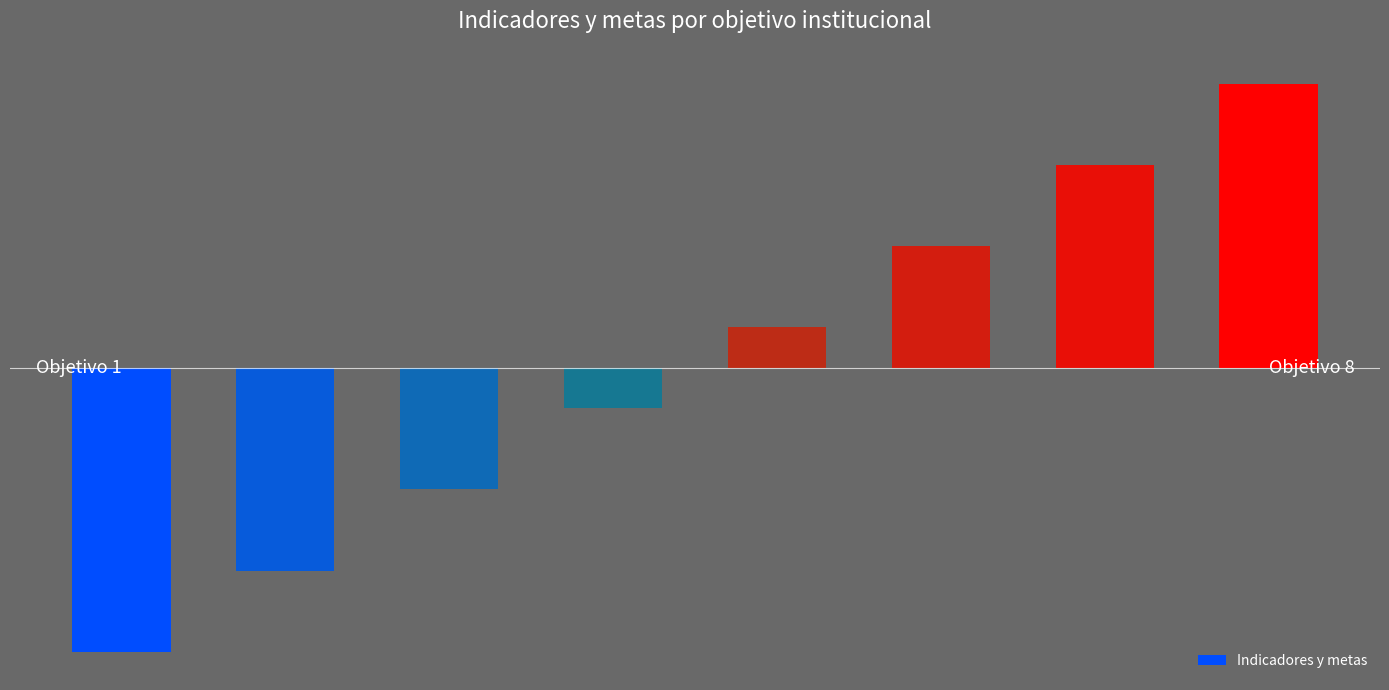

Count the number of data series in this chart.

1